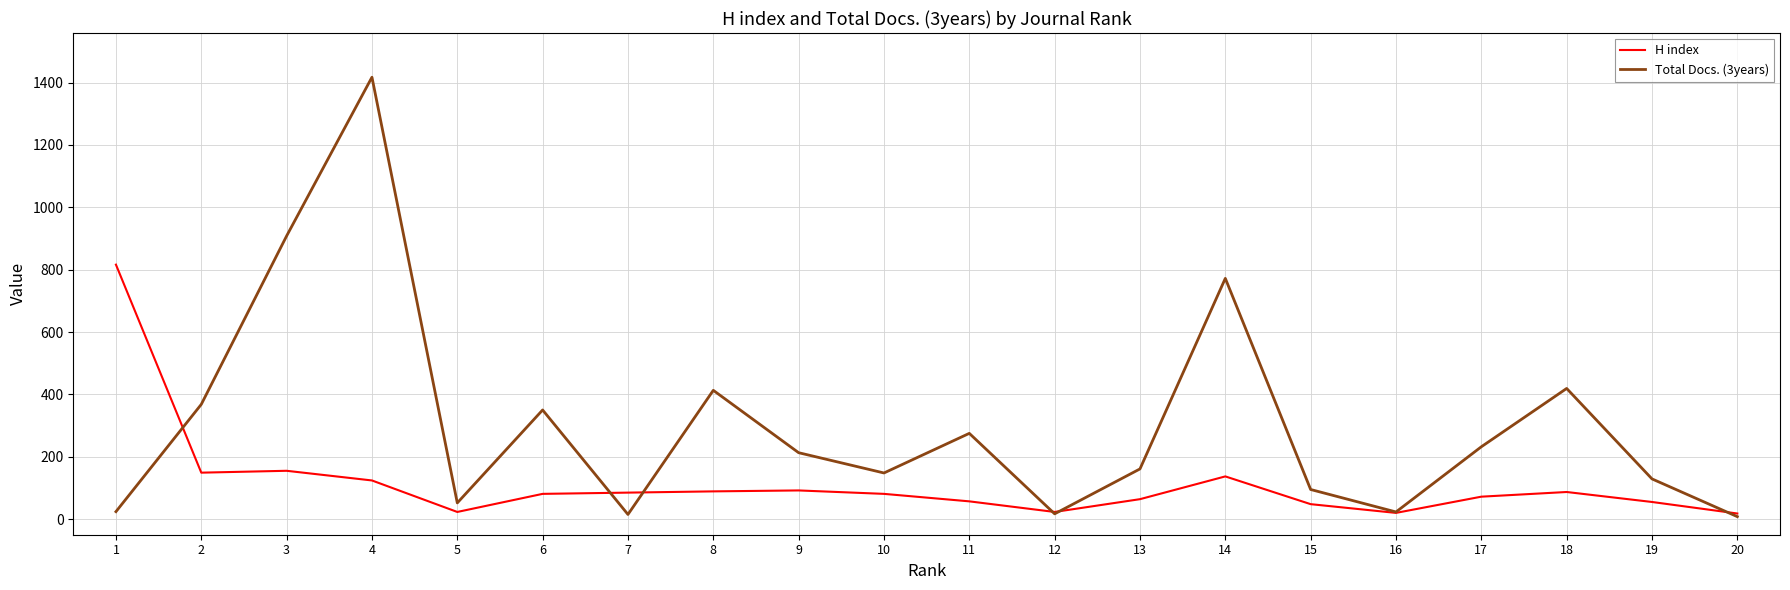

Is it true that H index equals 81 at 10?

True